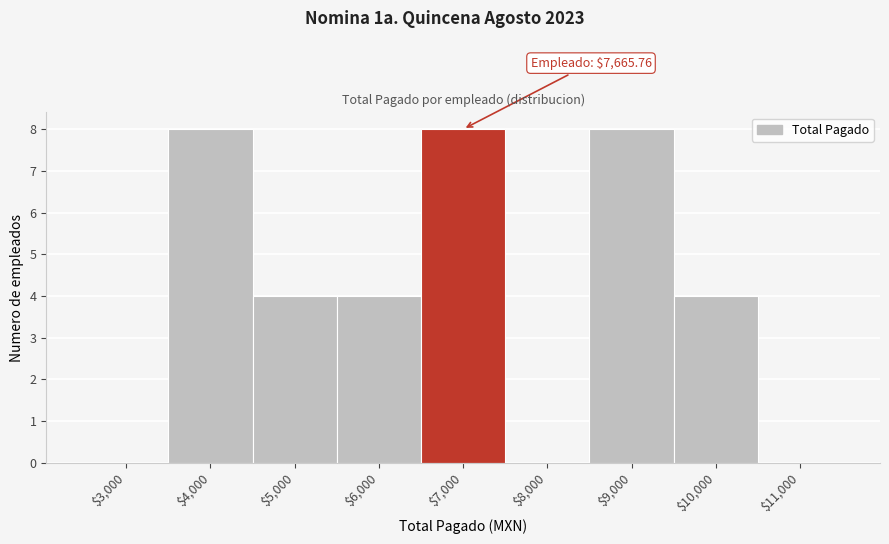

What is the maximum value shown in the chart?

8